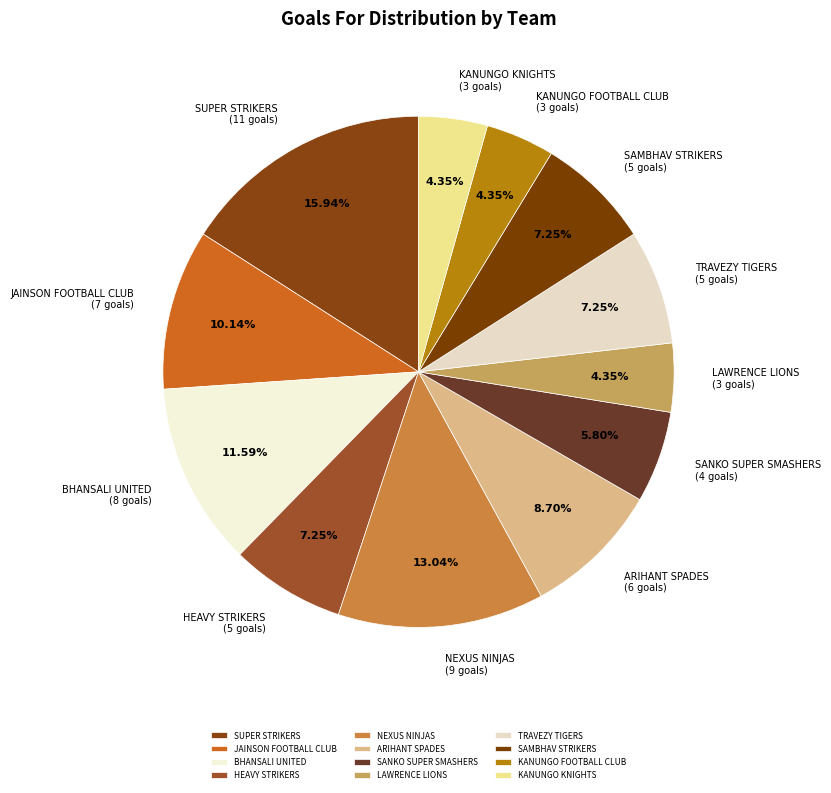

How many segments does this pie chart have?

12